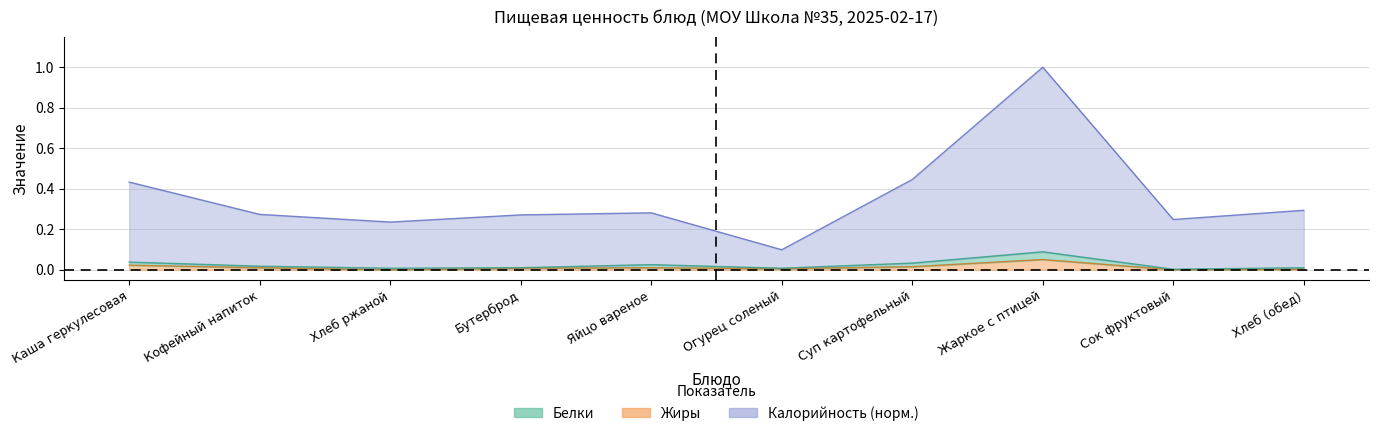

Does the chart display data point markers on the line(s)?

No